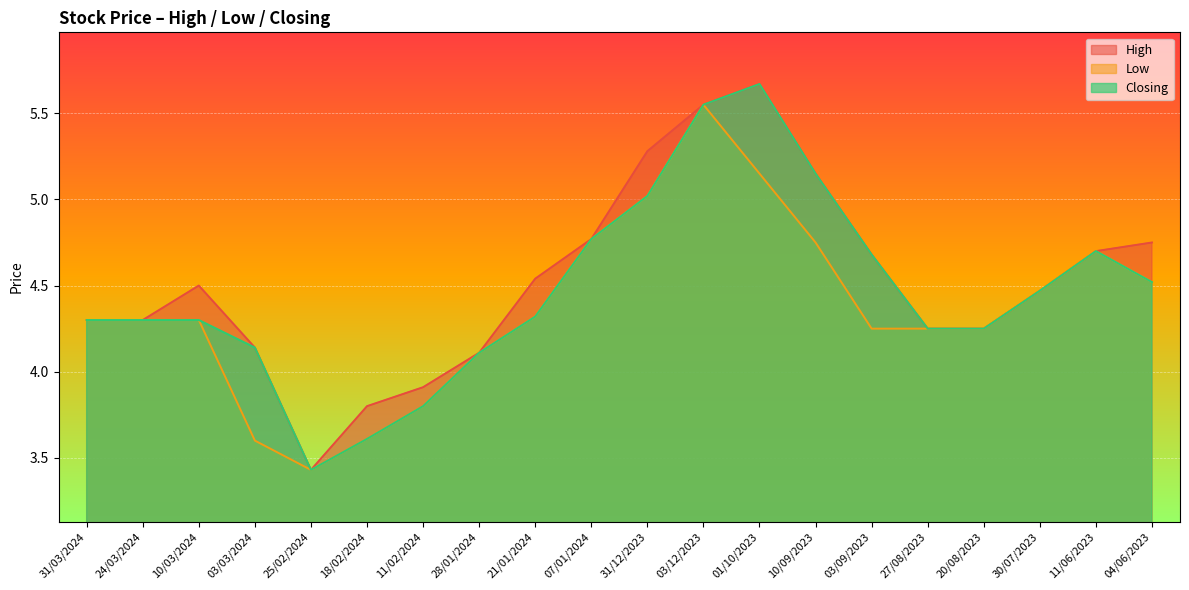

Is it true that Low equals 7.4 at 01/10/2023?

False